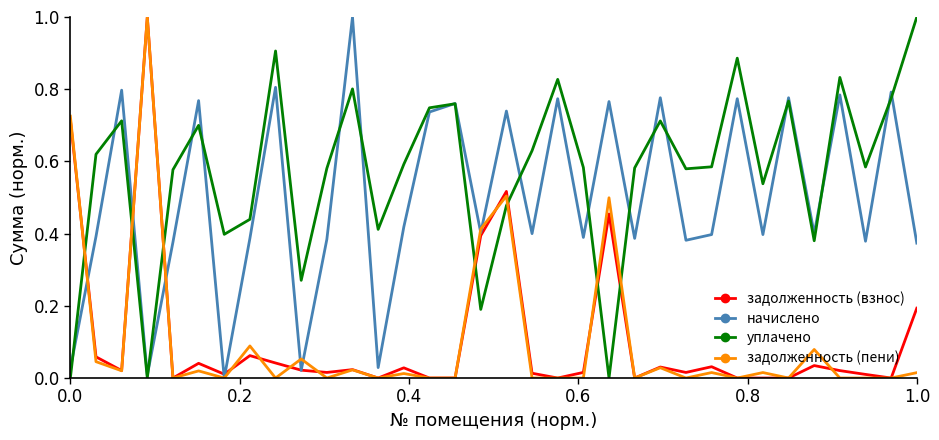

After their last crossing, which series has the higher values: задолженность (пени) or уплачено?

уплачено